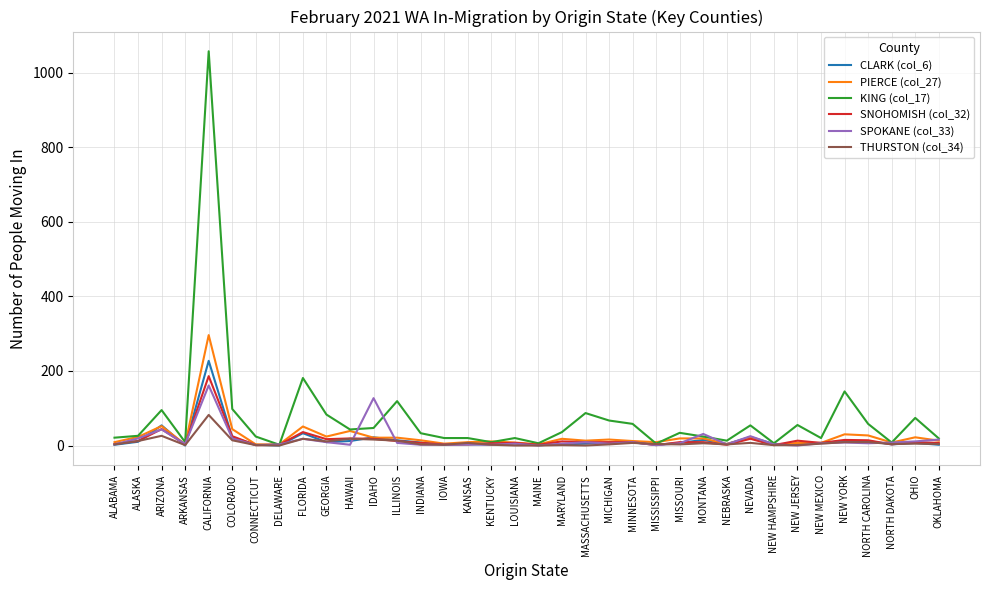

What is the difference between the highest and lowest values at ARIZONA?

69